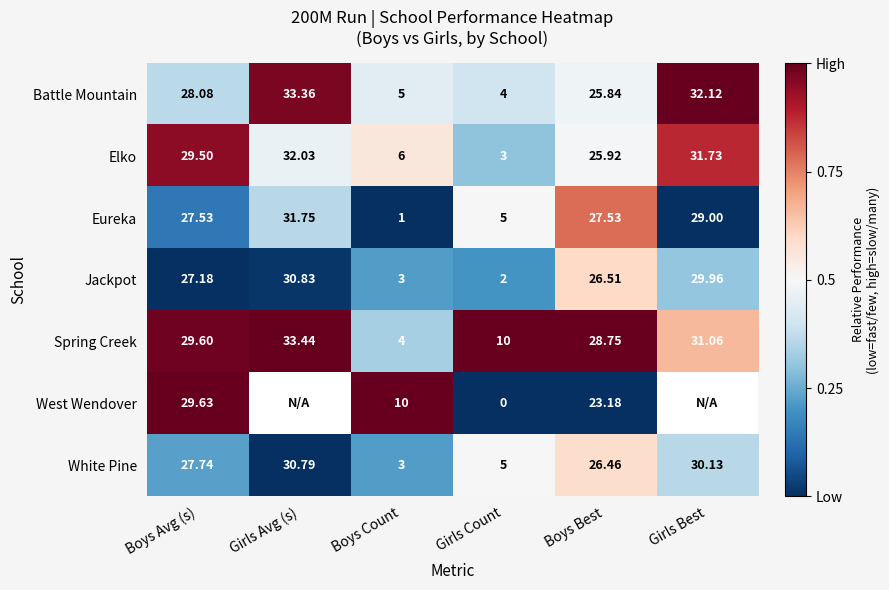

The value of Jackpot at Boys Best is 0.1. True or false?

False